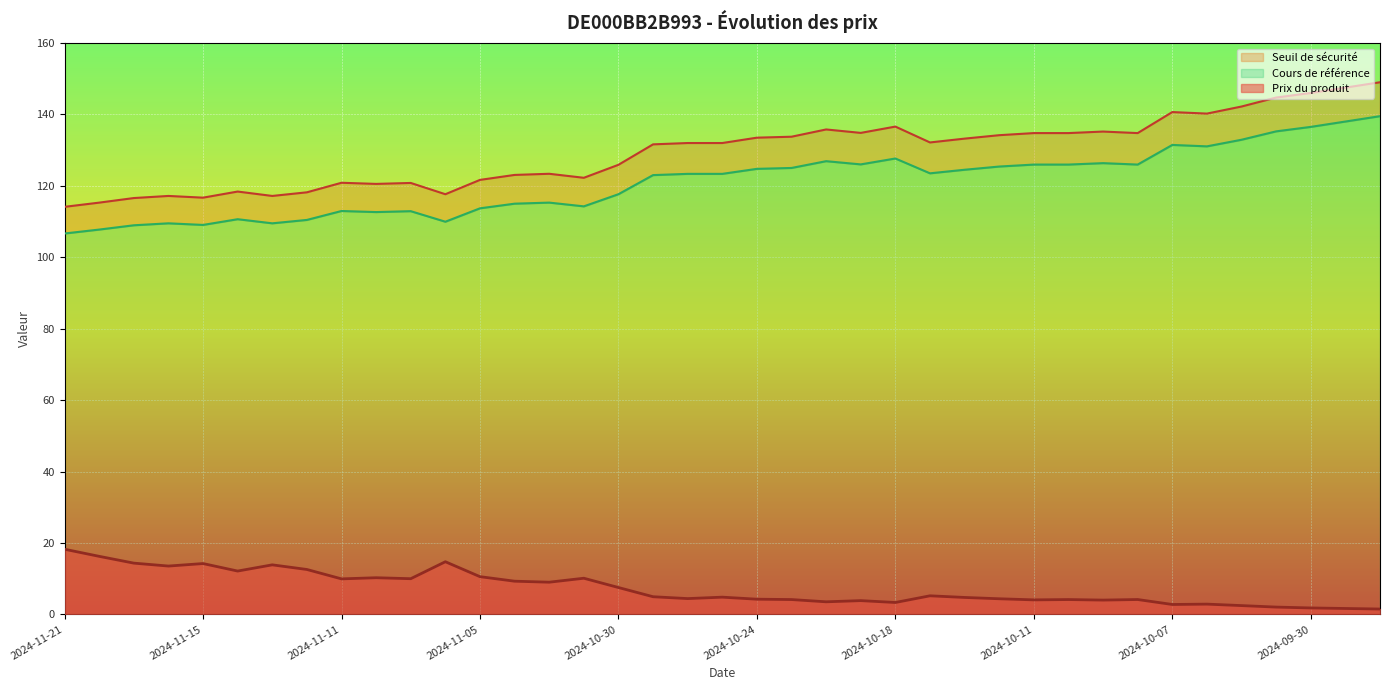

Which category has the lowest value across all series?

2024-09-26